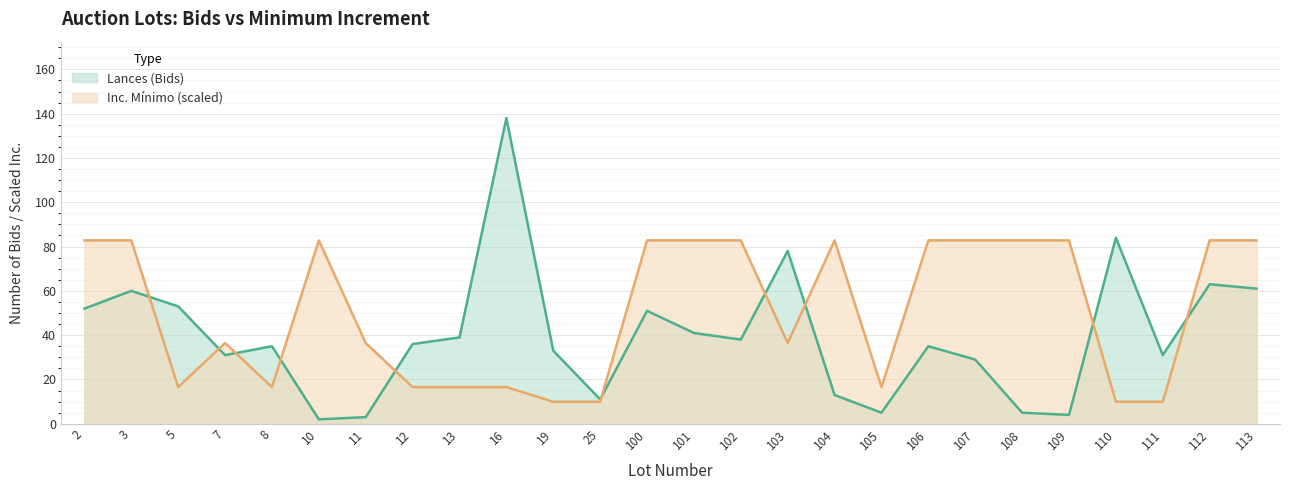

Between 25 and 106, which series saw the biggest shift?

Inc. Mínimo (scaled)